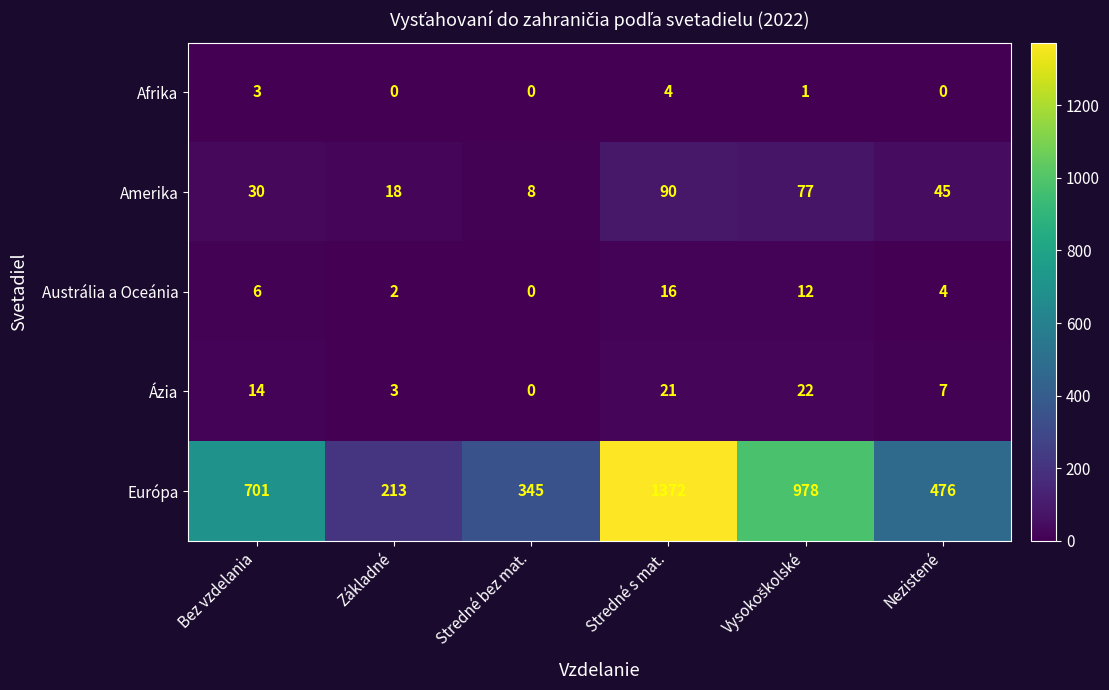

What is the maximum value shown in the chart?

1372